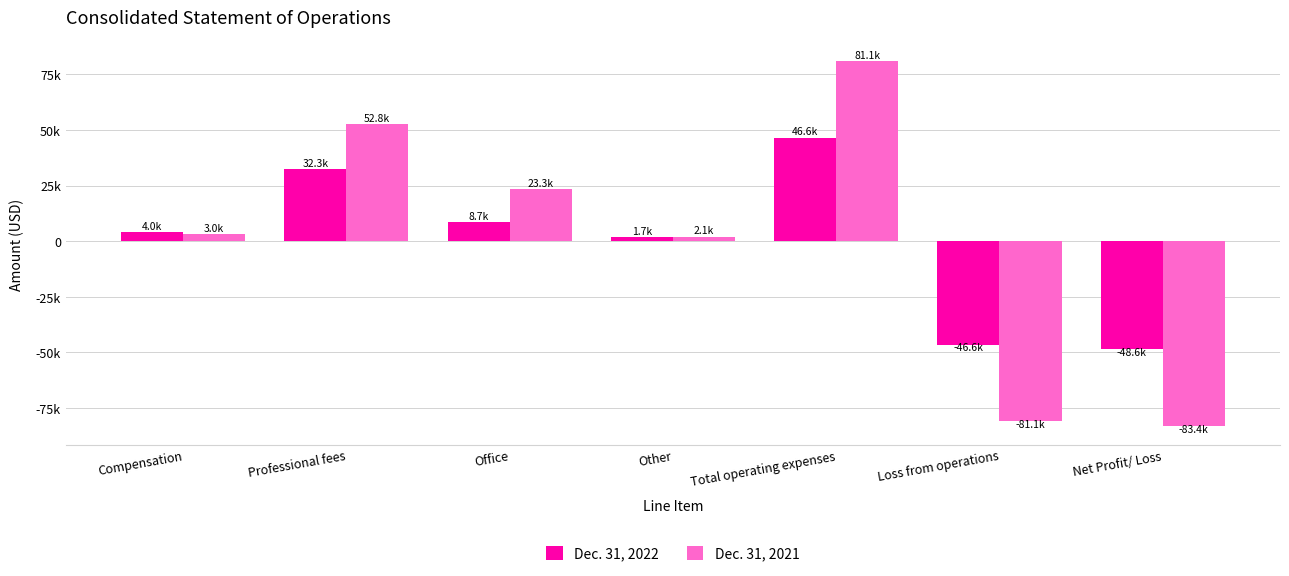

What are all the series names shown in the legend?

Dec. 31, 2022, Dec. 31, 2021